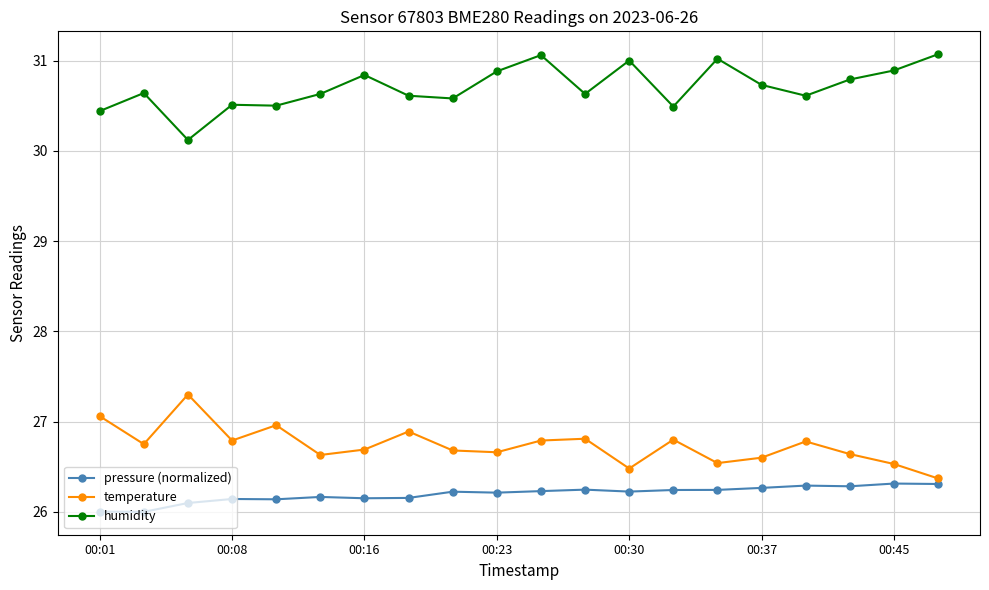

Rank the series by their maximum value, from lowest to highest.

pressure (normalized), temperature, humidity